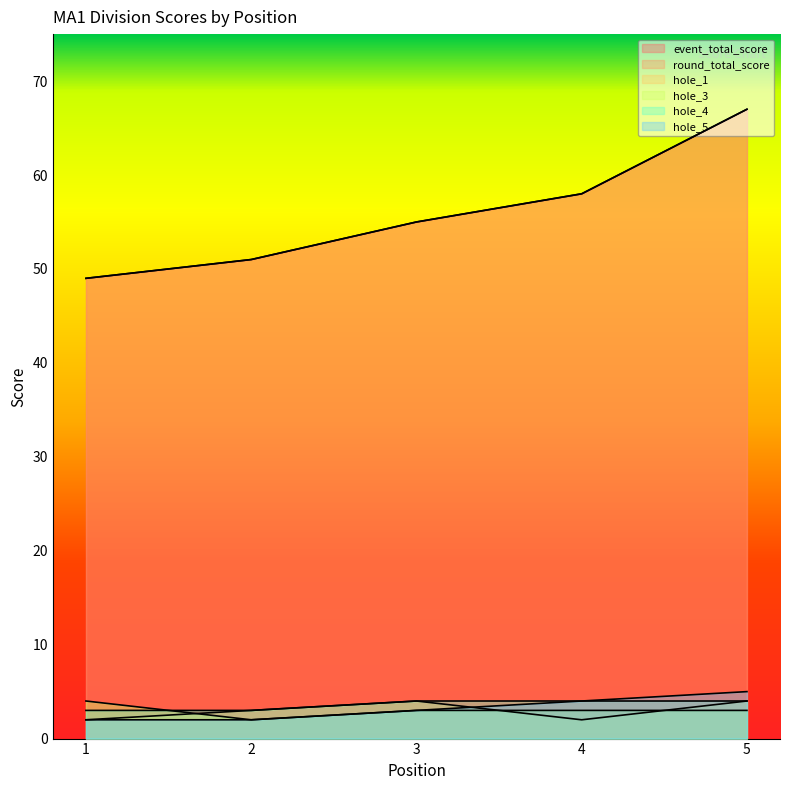

Reading left to right, transcribe all the data shown in this chart.

event_total_score: 49	51	55	58	67
round_total_score: 49	51	55	58	67
hole_1: 2	3	4	2	4
hole_3: 4	2	3	3	3
hole_4: 3	3	4	4	4
hole_5: 2	2	3	4	5